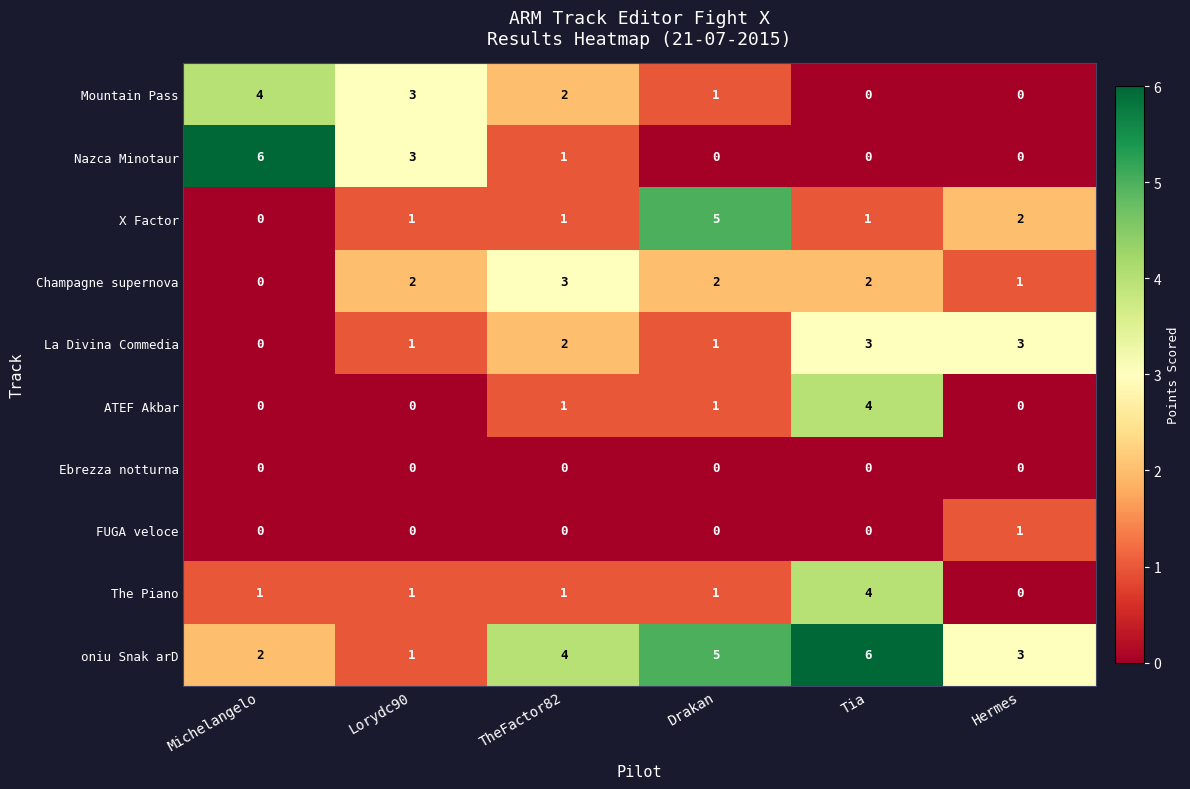

What is the sum of all oniu Snak arD values?

21